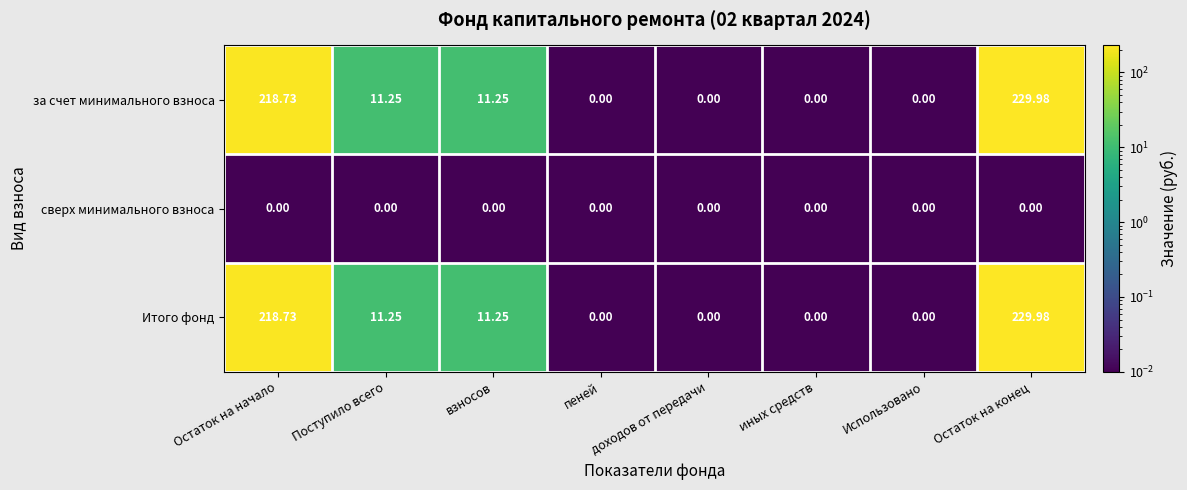

At which category does the chart reach its peak across all series?

Остаток на конец